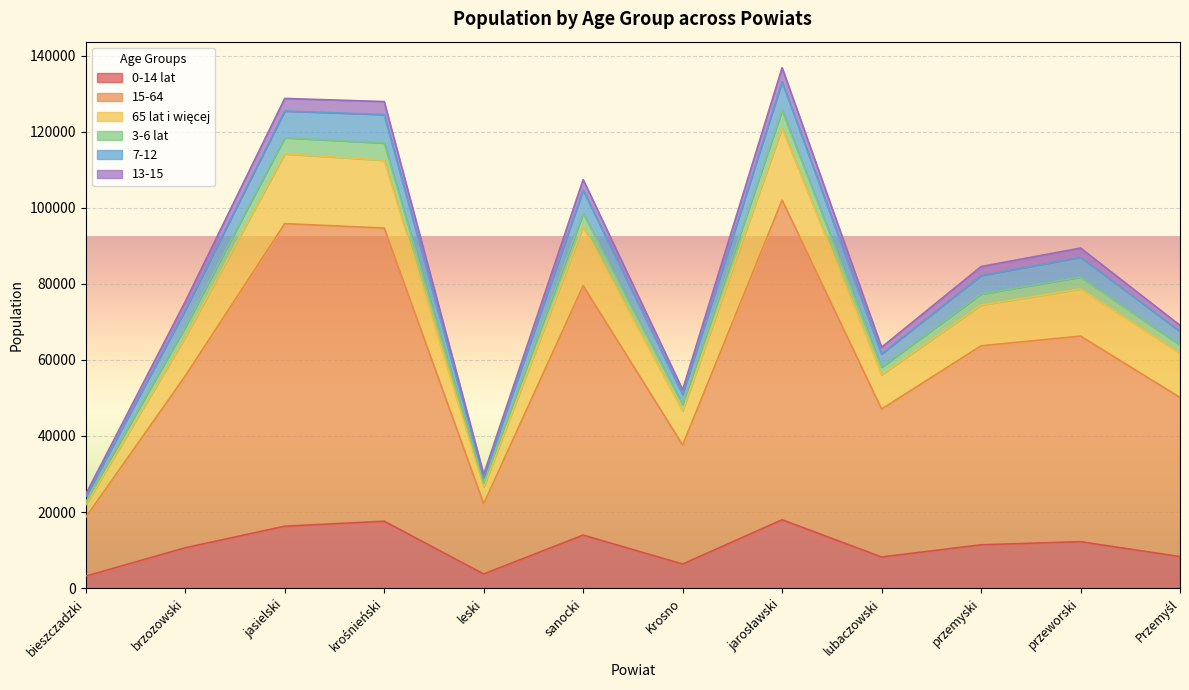

At which category is the sum across all series the highest?

jarosławski